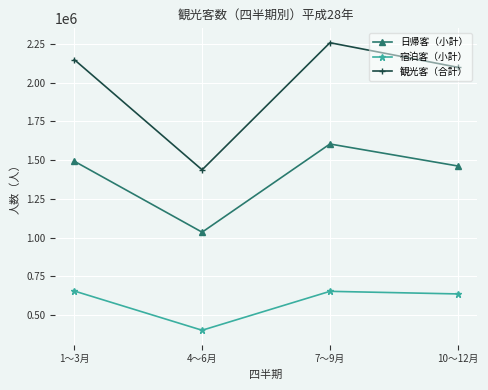

Which series has the largest total across all categories?

観光客（合計）